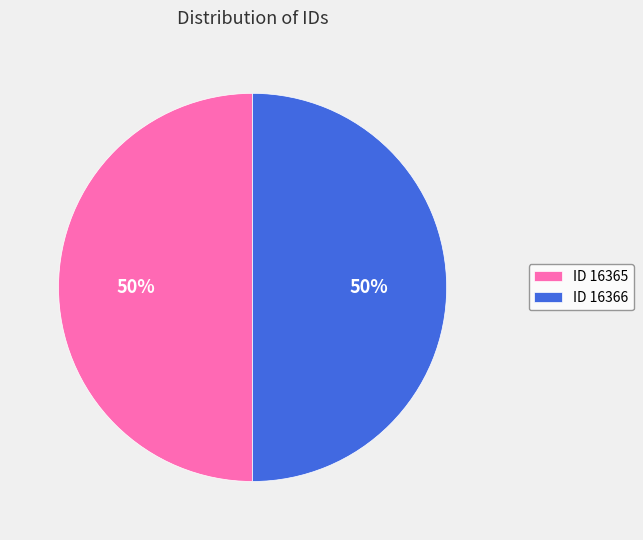

How many segments does this pie chart have?

2